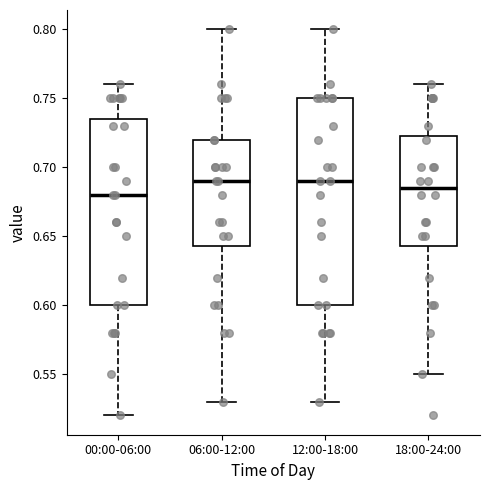

Reading left to right, transcribe this box plot: for each box, give where its median line is, the range the box spans, and where its two whiskers end, as read against the y-axis. The values are not printed on the chart, so give them approximately, as read against the axis.

00:00-06:00: median 0.680, box 0.600 to 0.735, whiskers 0.520 to 0.760
06:00-12:00: median 0.690, box 0.645 to 0.720, whiskers 0.530 to 0.800
12:00-18:00: median 0.690, box 0.600 to 0.750, whiskers 0.530 to 0.800
18:00-24:00: median 0.685, box 0.645 to 0.725, whiskers 0.550 to 0.760